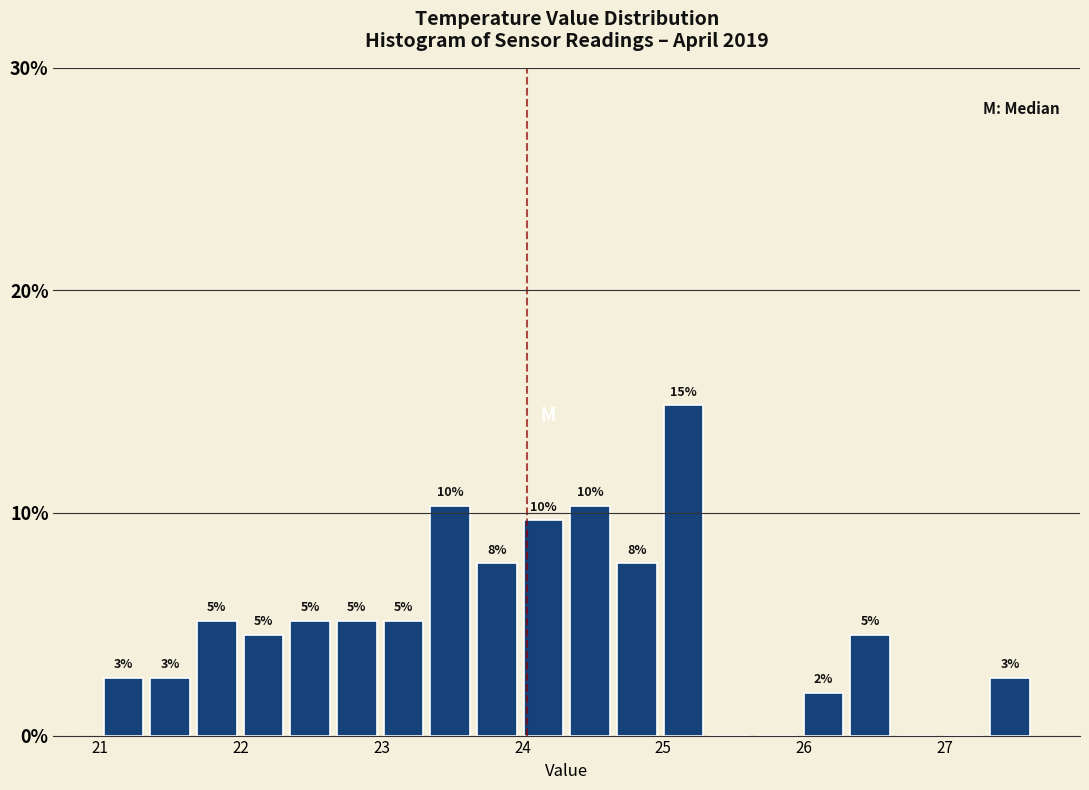

Around what value on the x-axis is the tallest bar? Give the approximate position of its centre, as read against the axis.

25.1